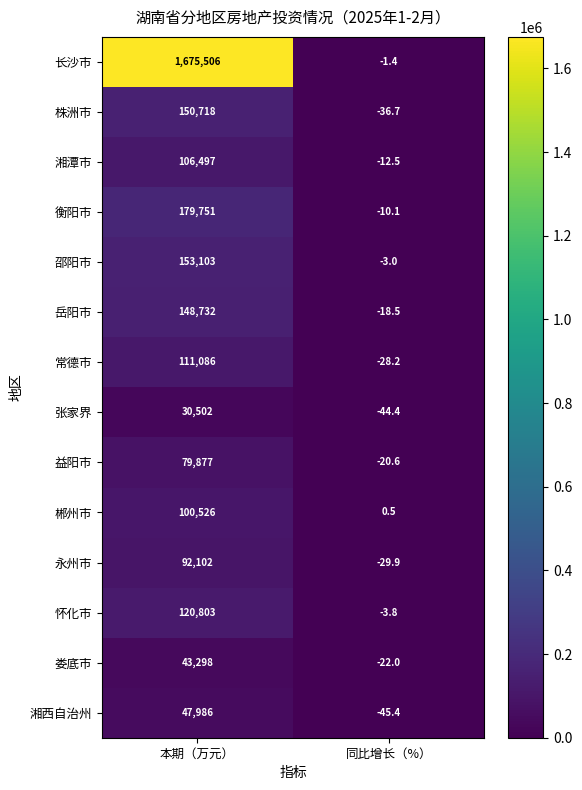

Read the 湘潭市 value at 本期（万元）.

106497.0